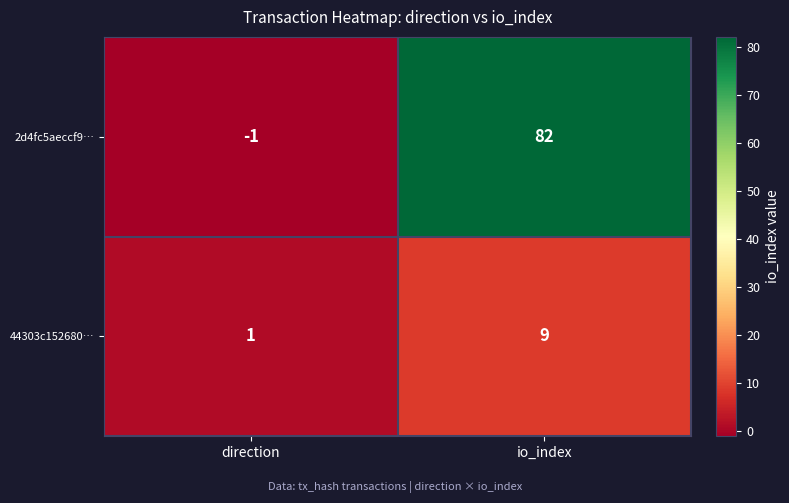

Reading right to left, transcribe all the data shown in this chart.

2d4fc5aeccf9…: io_index=82	direction=-1
44303c152680…: io_index=9	direction=1